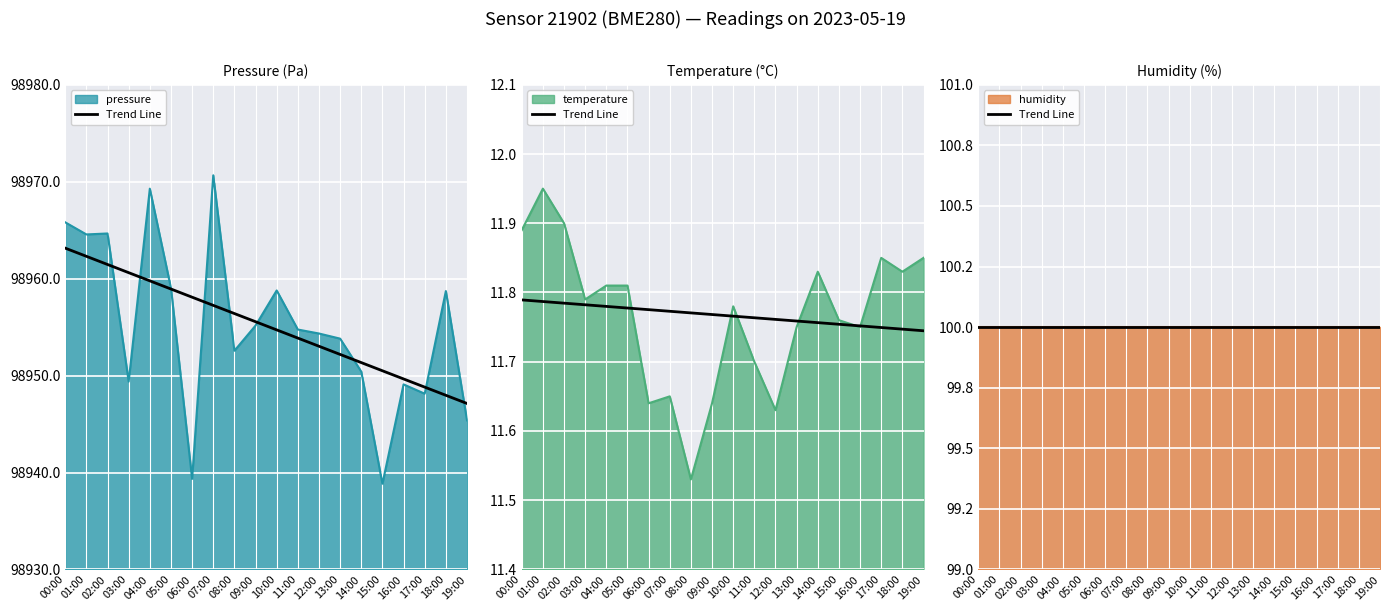

What is the value of the pressure point at the 13th from the left?

98954.3